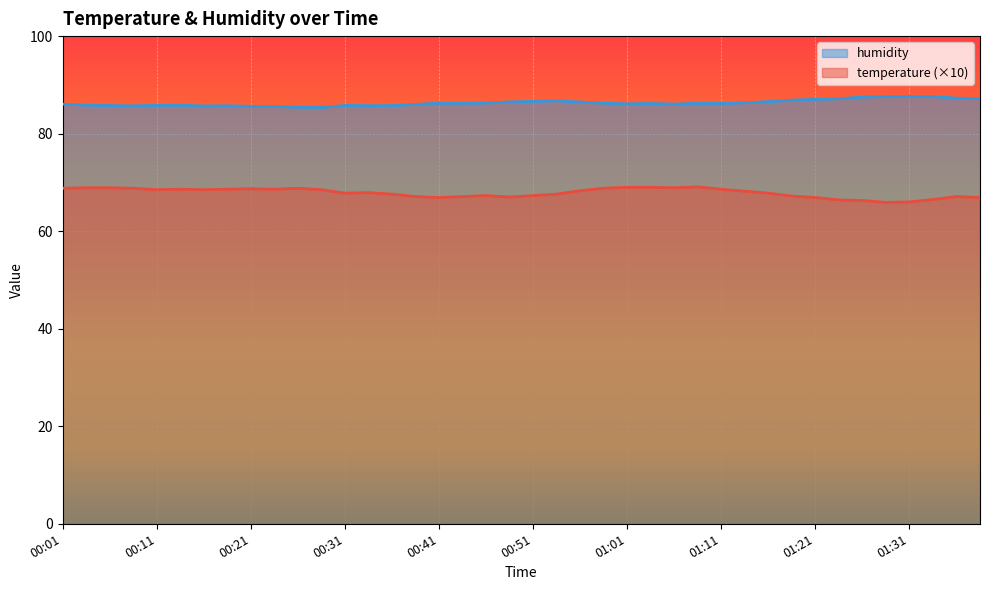

Count the number of categories in the chart.

40